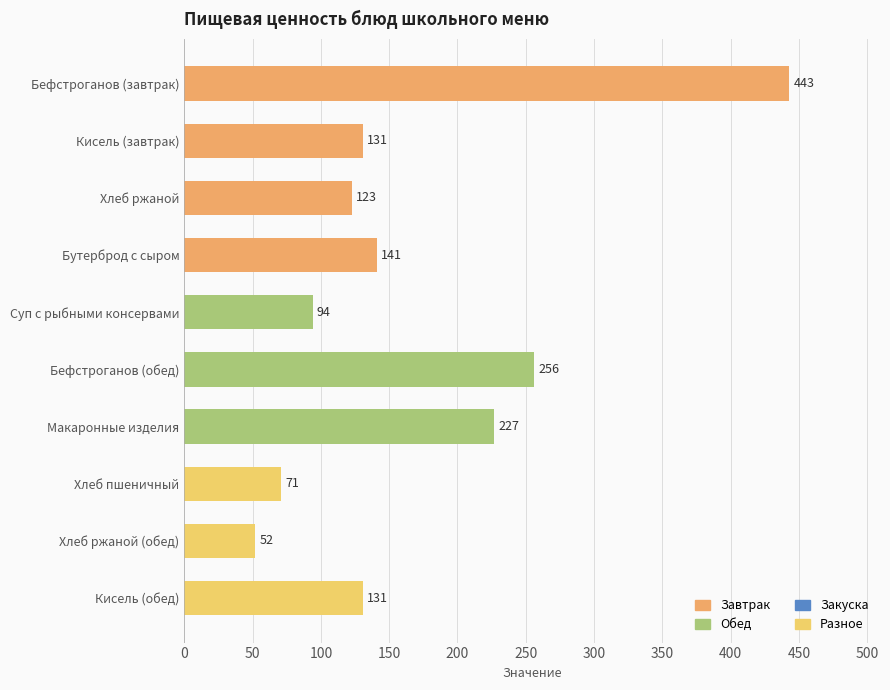

What is the maximum value shown in the chart?

443